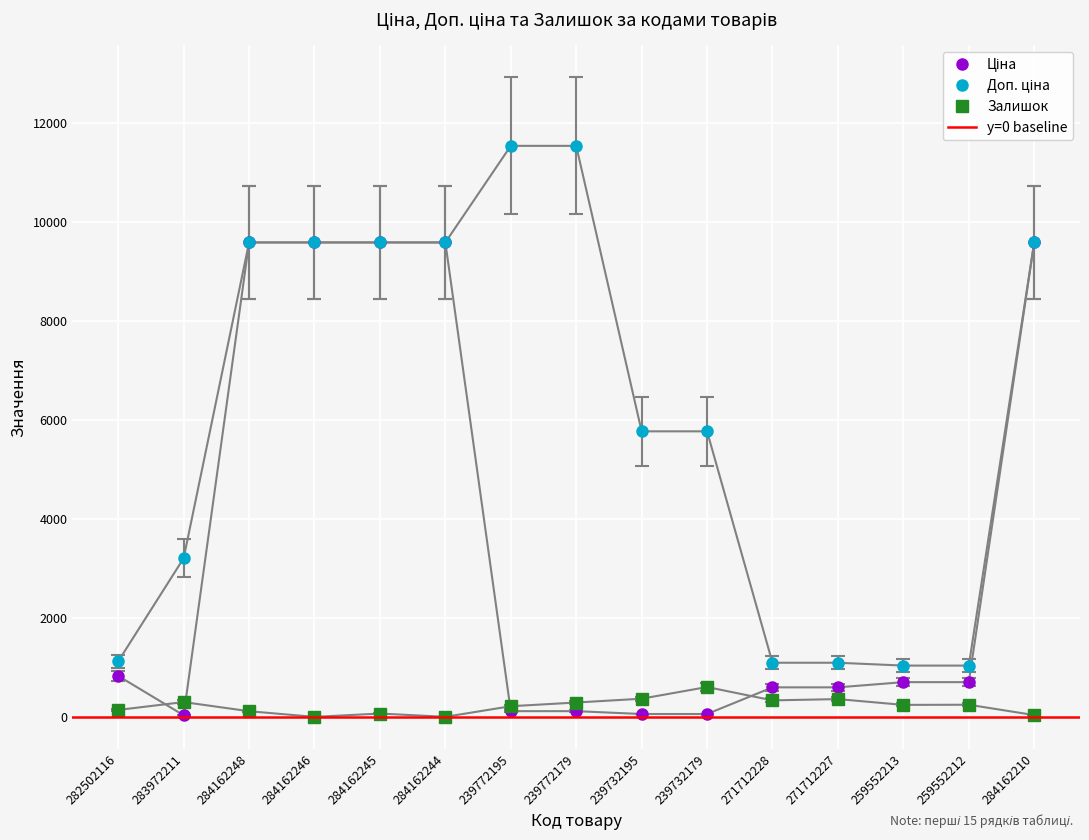

List the series in order of their overall mean, lowest first.

Залишок, Ціна, Доп. ціна